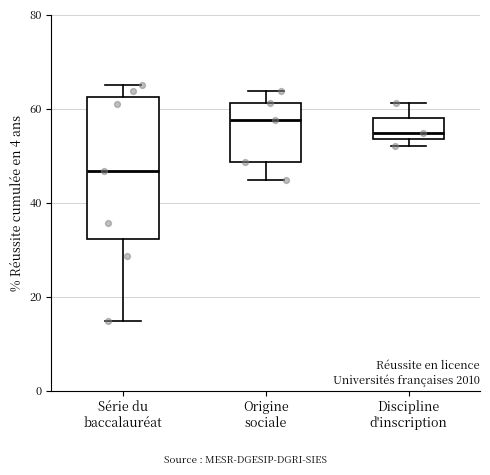

Which box is the tallest, from its lower edge to its upper edge?

Série du baccalauréat